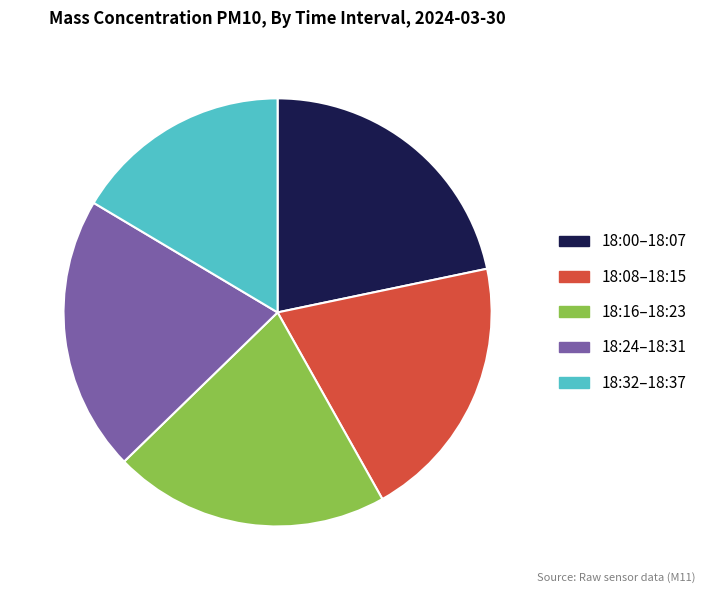

Is there a majority slice in this chart?

No